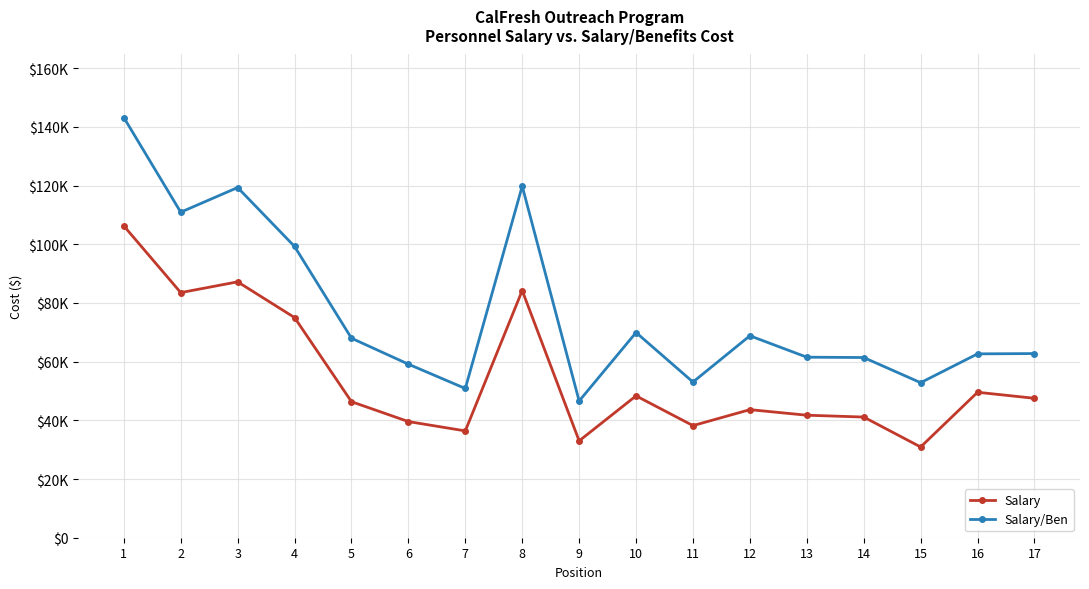

In Salary, how many points are lower than both neighbors (excluding endpoints)?

5